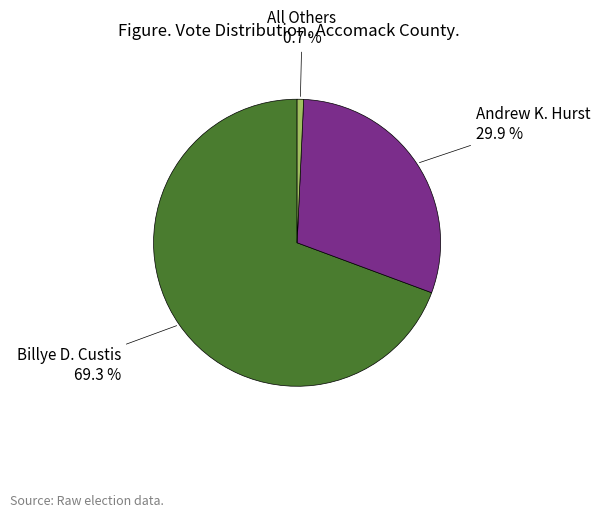

Is there any slice that represents more than half of the pie?

Yes